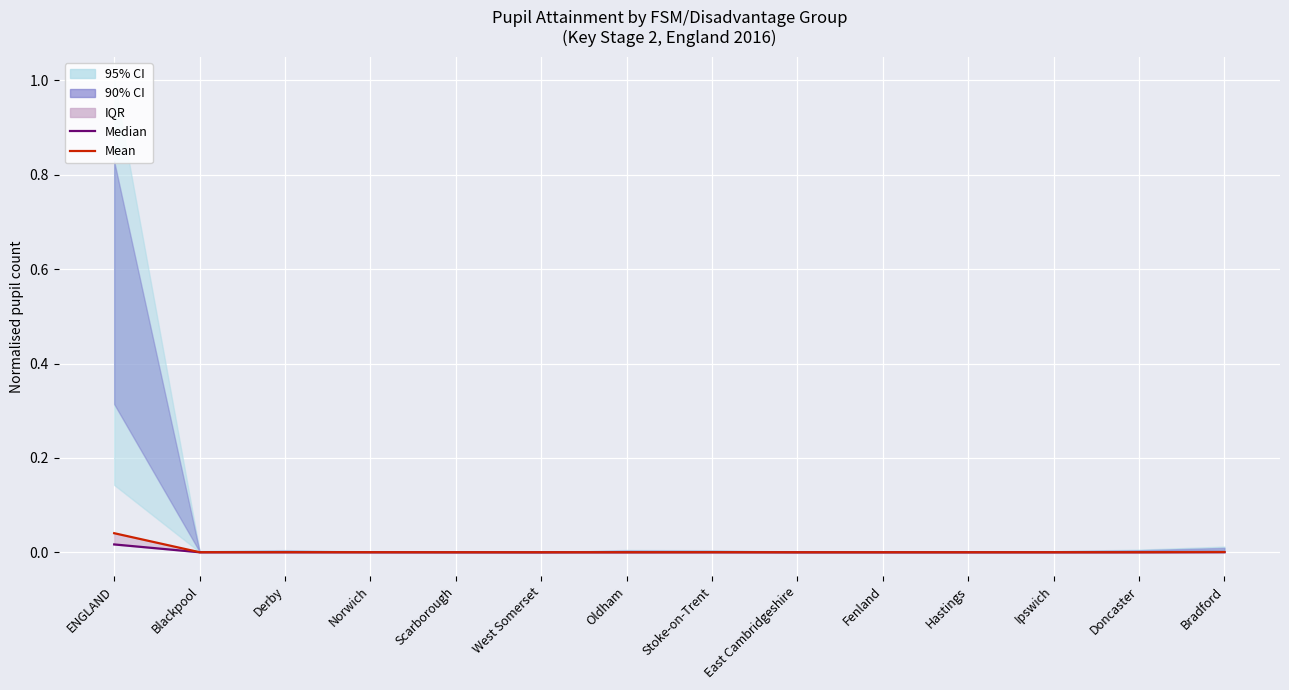

Between West Somerset and Scarborough, which is larger?

Scarborough